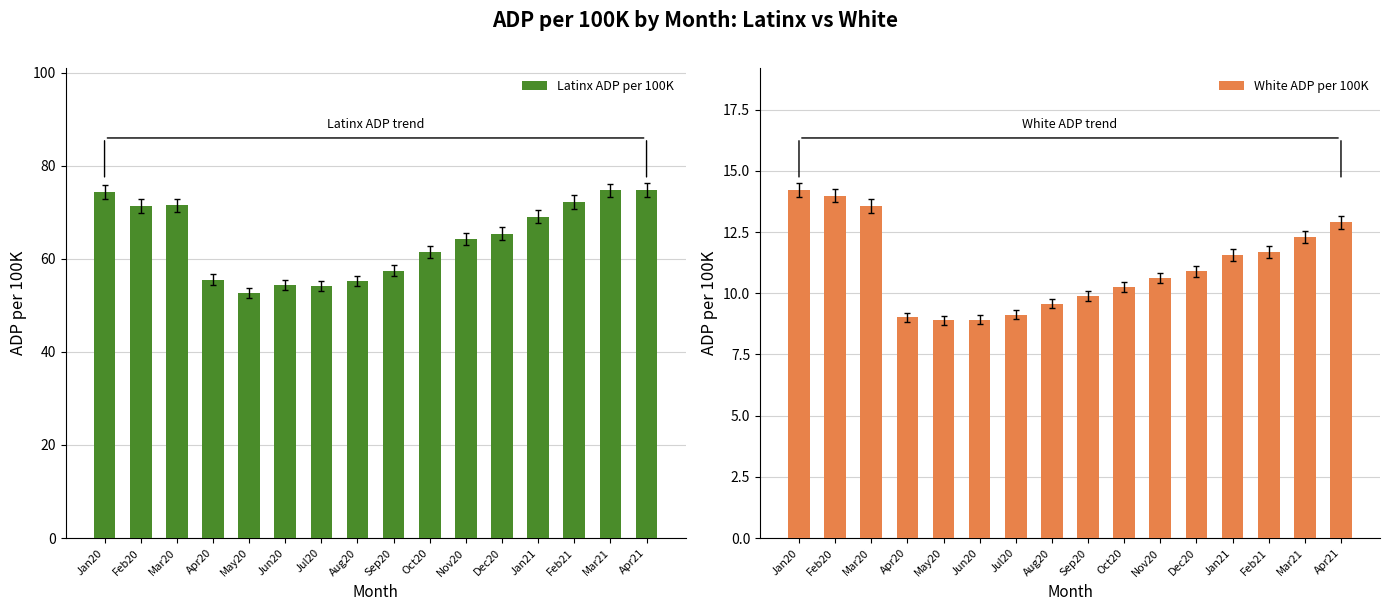

Reading right to left, extract all data points from this chart.

Latinx ADP per 100K: Apr21=74.7	Mar21=74.7	Feb21=72.2	Jan21=69.0	Dec20=65.4	Nov20=64.2	Oct20=61.4	Sep20=57.5	Aug20=55.2	Jul20=54.2	Jun20=54.3	May20=52.6	Apr20=55.5	Mar20=71.5	Feb20=71.3	Jan20=74.4
White ADP per 100K: Apr21=12.9	Mar21=12.3	Feb21=11.7	Jan21=11.6	Dec20=10.9	Nov20=10.6	Oct20=10.2	Sep20=9.9	Aug20=9.6	Jul20=9.1	Jun20=8.9	May20=8.9	Apr20=9.0	Mar20=13.6	Feb20=14.0	Jan20=14.2